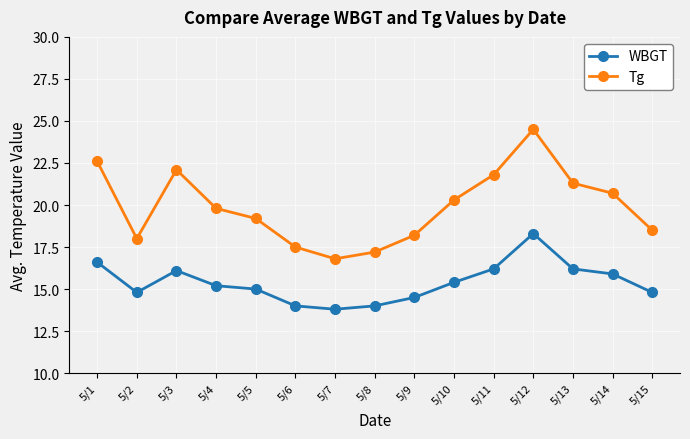

What is the difference between the highest and lowest values at 5/9?

3.7